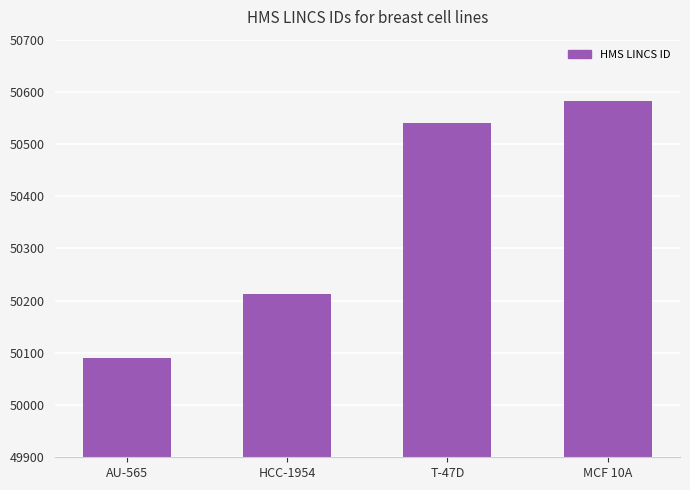

The chart shows a value of 50213 at HCC-1954. True or false?

True